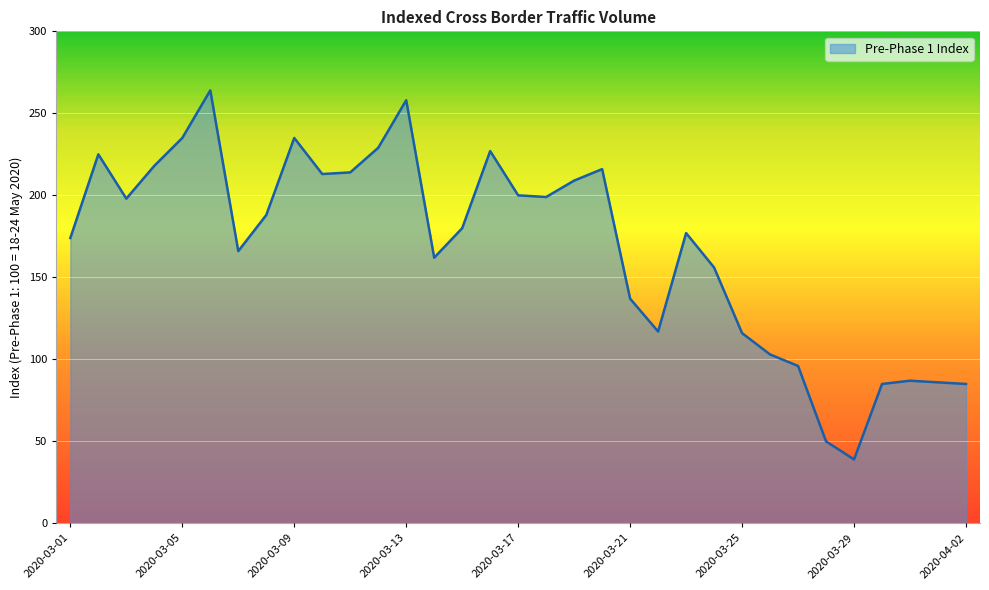

What is the difference between the maximum and minimum values?

225